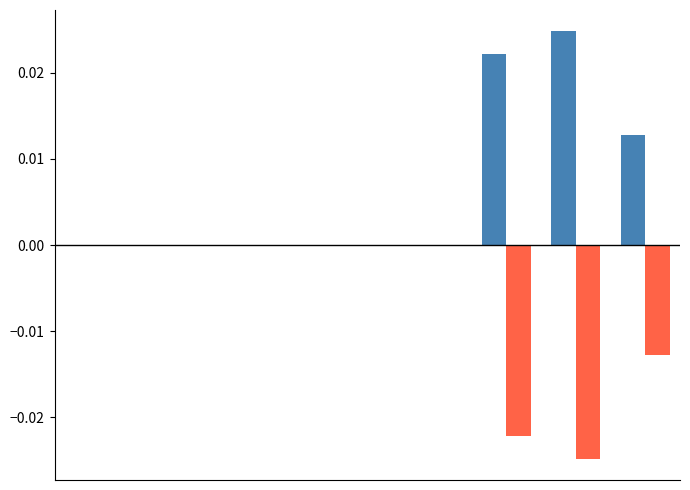

Count the number of categories in the chart.

9